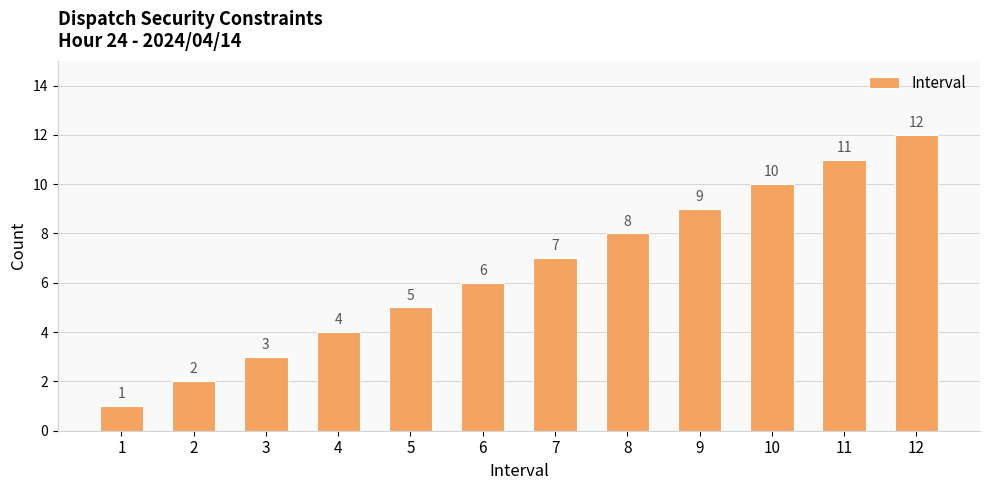

List the labels in order of value, largest first.

12, 11, 10, 9, 8, 7, 6, 5, 4, 3, 2, 1